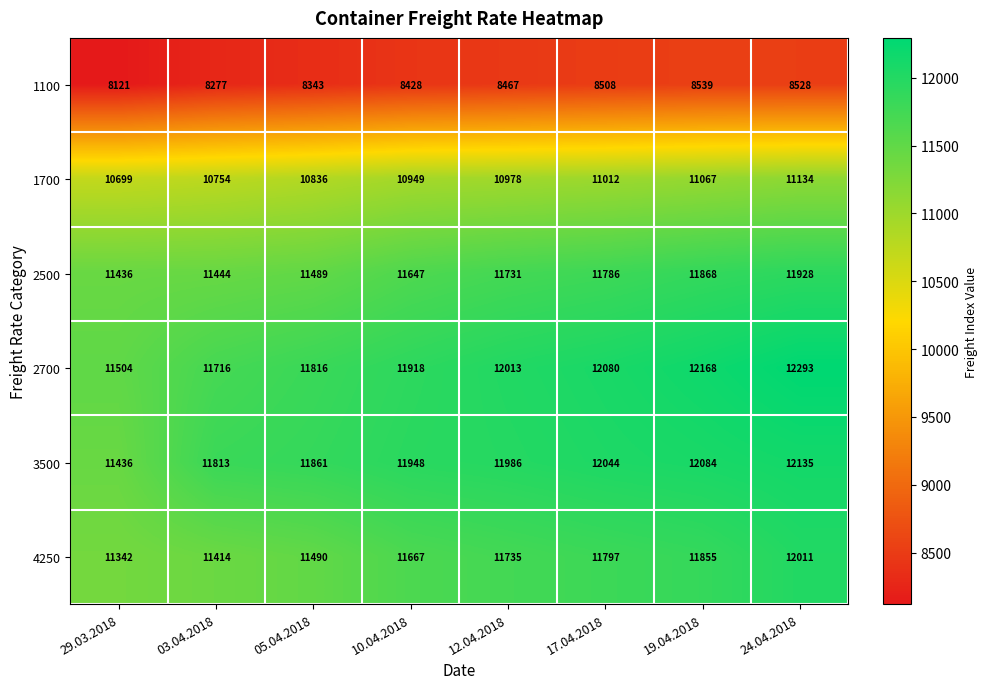

At which label is 2700 closest to 11898?

10.04.2018